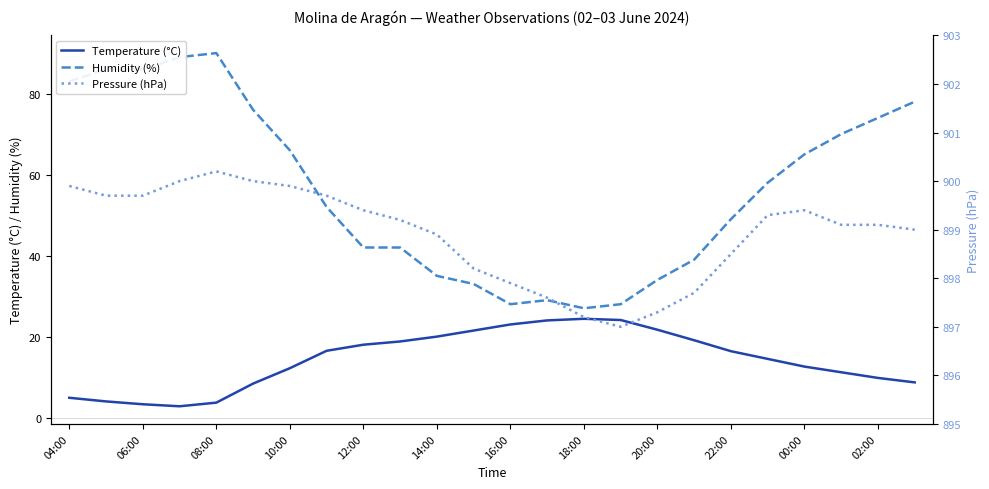

What is the highest value of the Humidity (%) series?

90.0